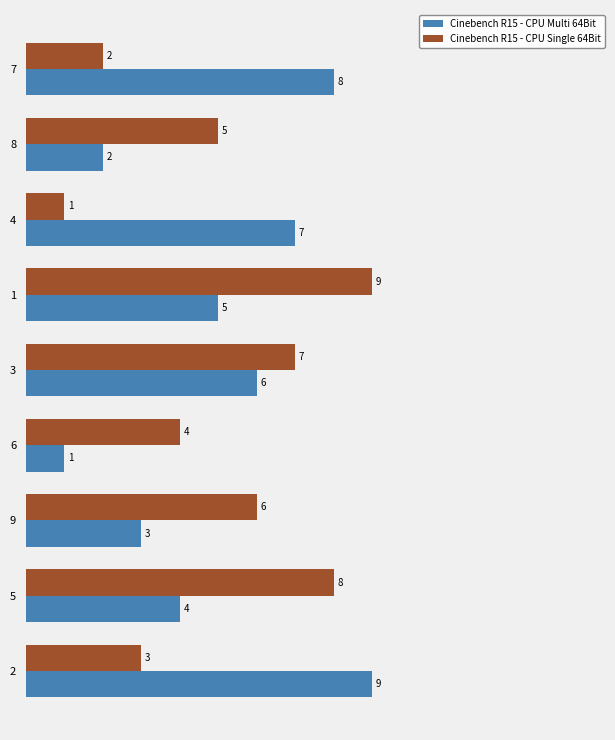

Read the Cinebench R15 - CPU Multi 64Bit value at 3.

6